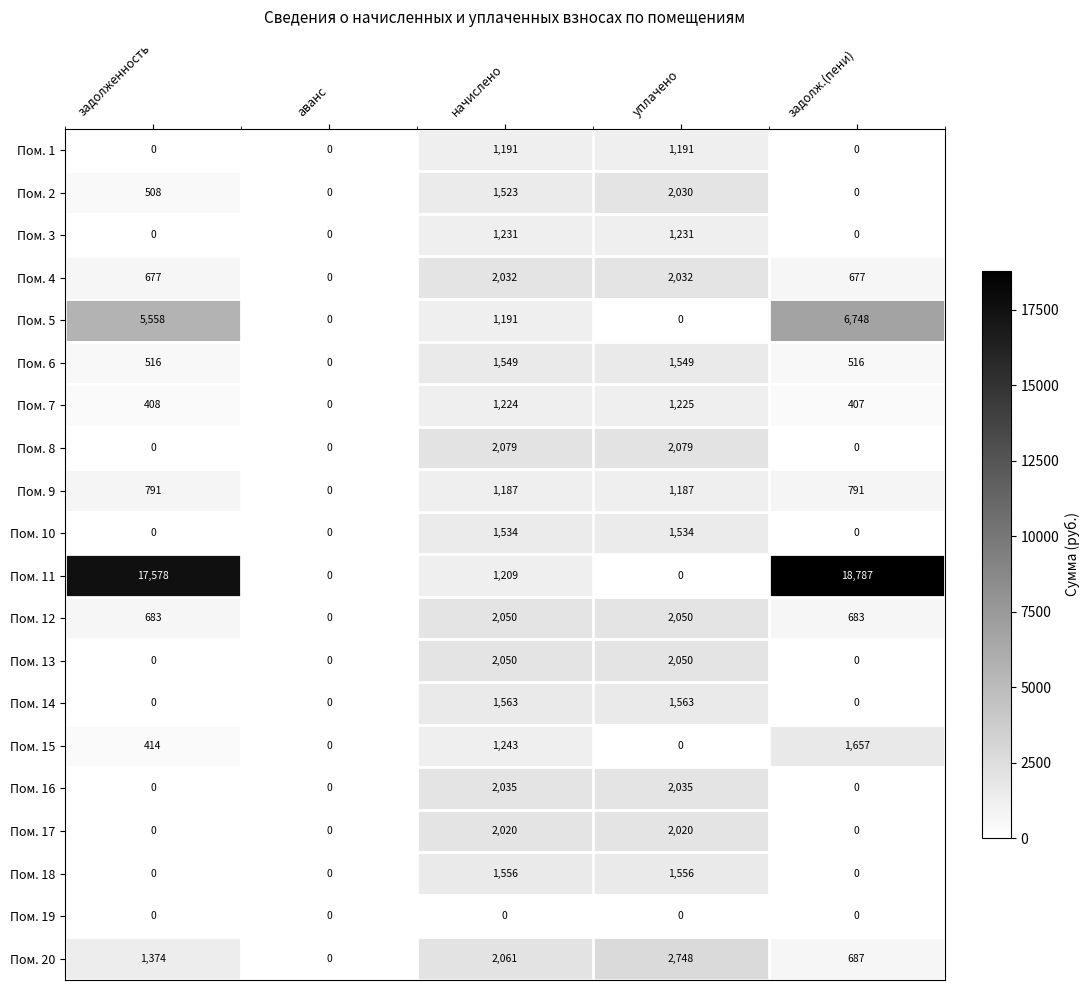

The Пом. 2 series shows 2030 at уплачено. True or false?

True